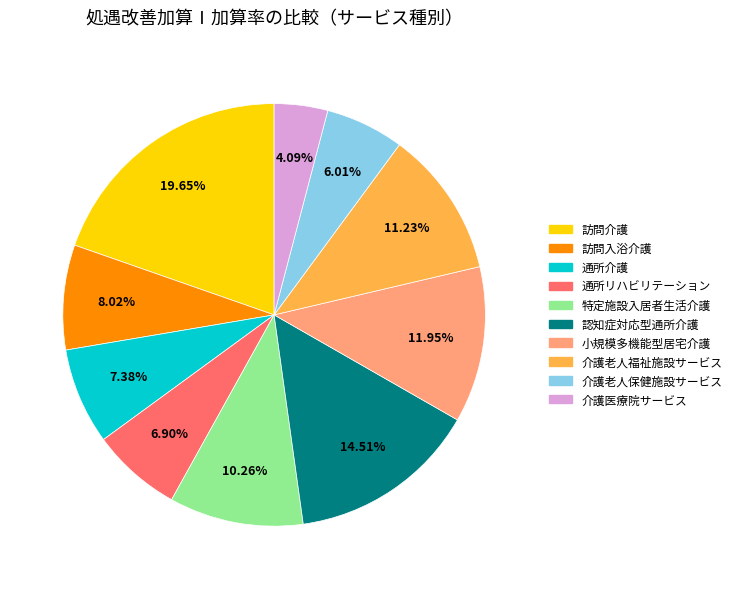

To the nearest percent, what percentage of the pie is 介護医療院サービス?

4%